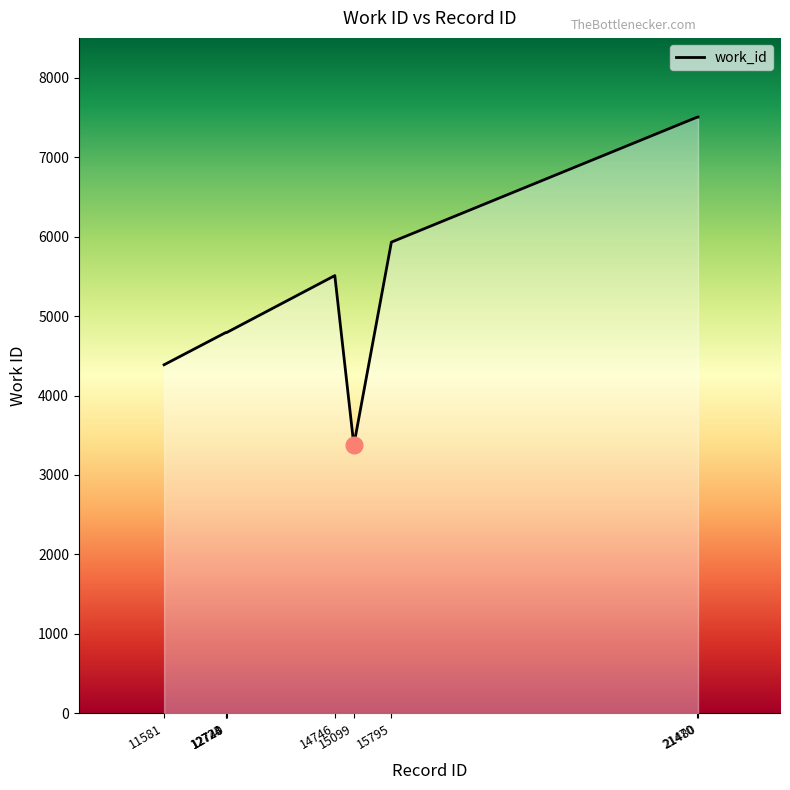

The value at 15795 is 3324. True or false?

False